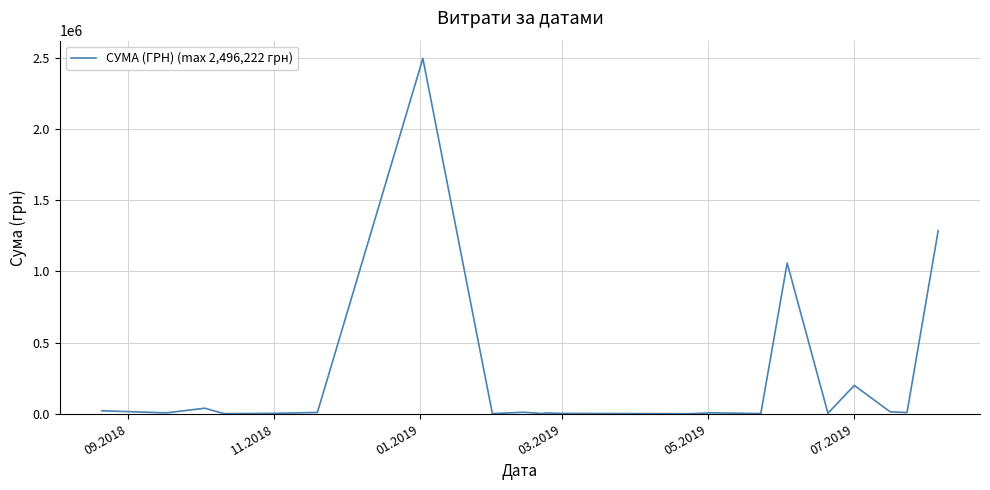

What is the greatest value displayed?

2496221.9